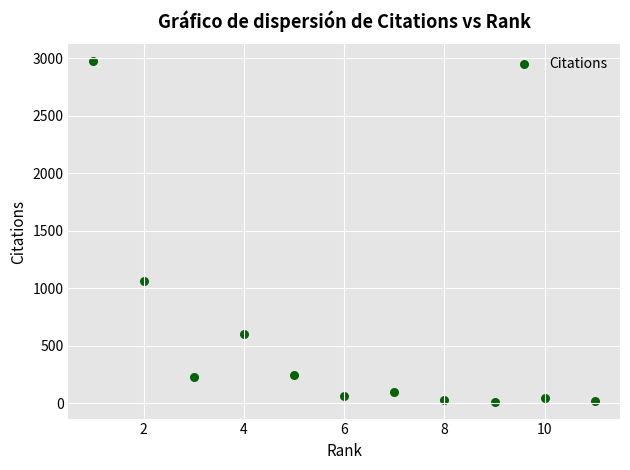

What Y value in the scatter plot is closest to 1493?

1059